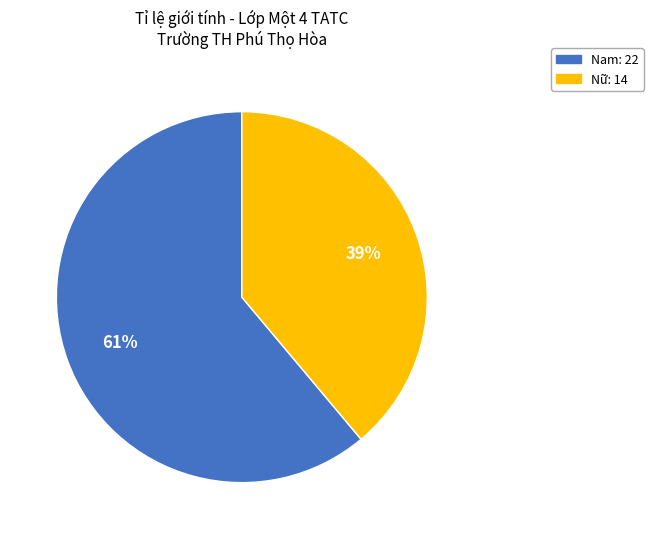

Is there a majority slice in this chart?

Yes